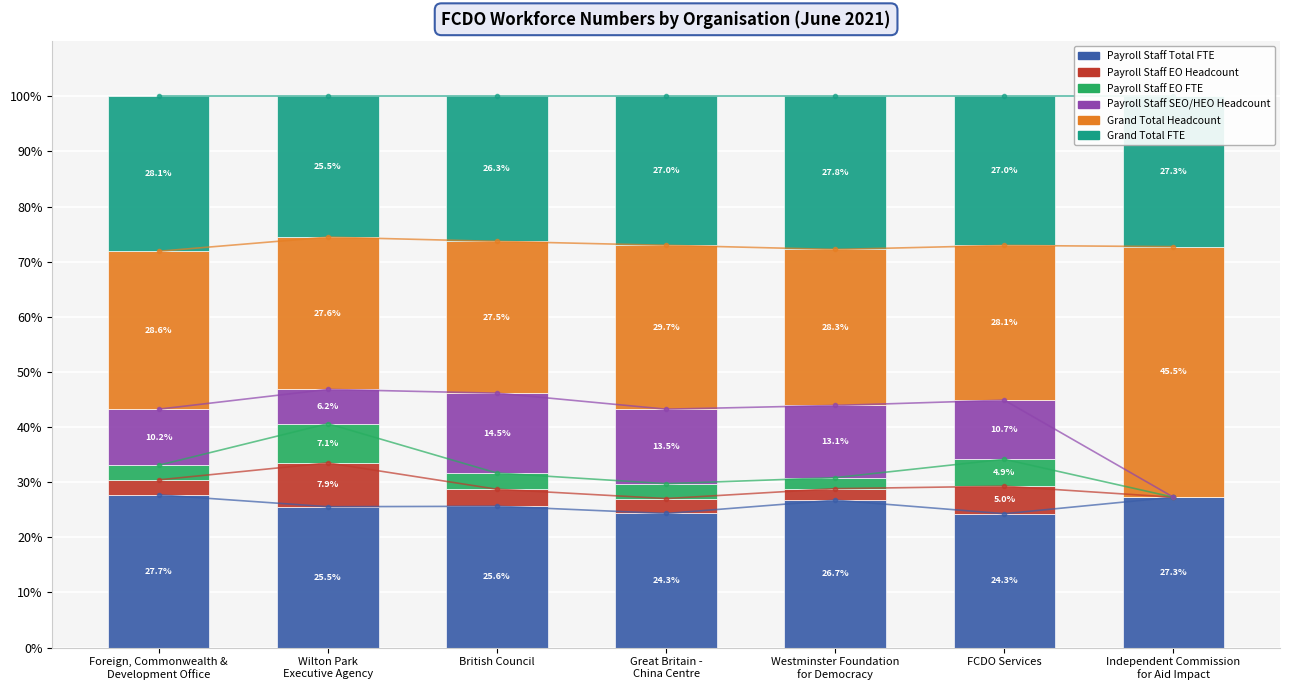

Which series changed the most between Great Britain -
China Centre and Westminster Foundation
for Democracy?

Payroll Staff Total FTE